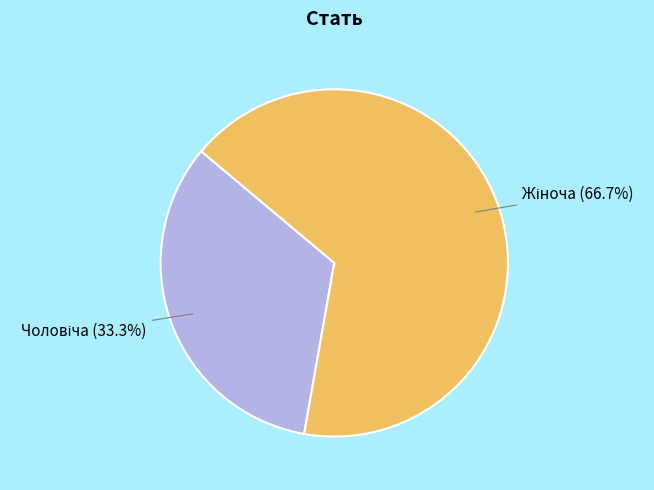

Is there a majority slice in this chart?

Yes